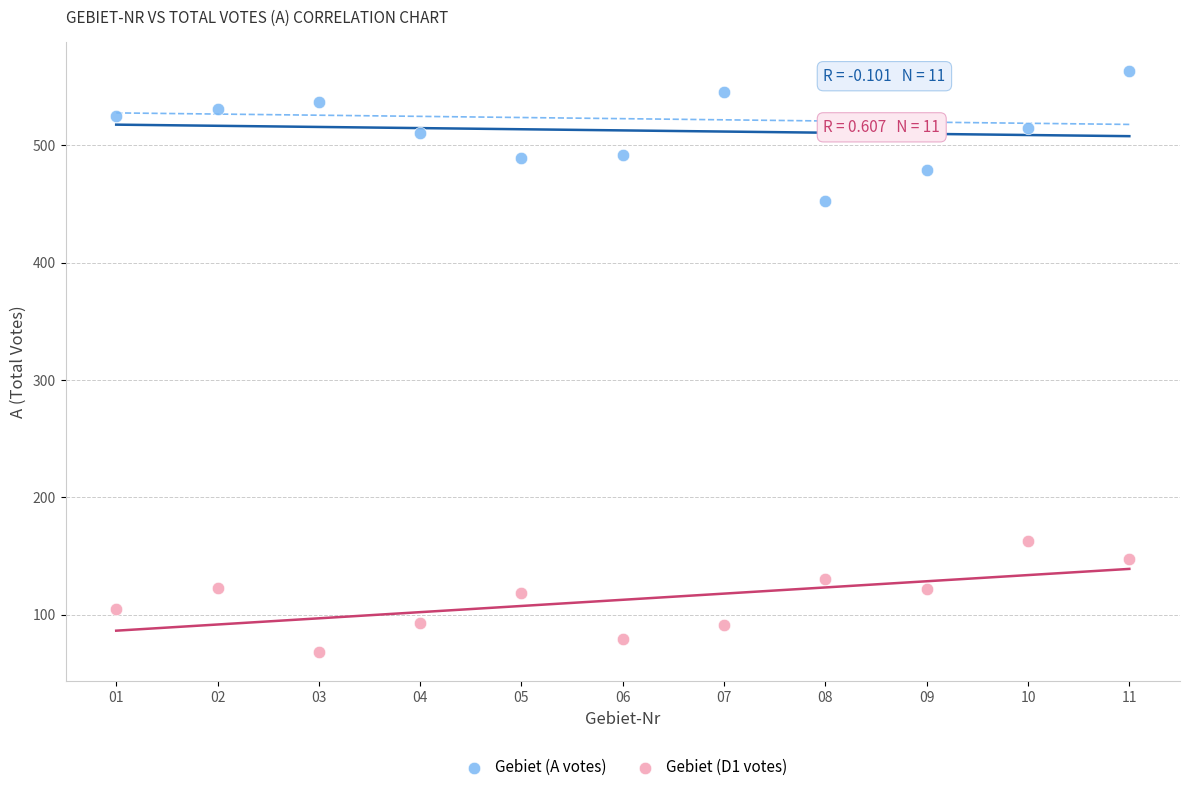

What is the X range (max minus min) for the scatter plot?

10